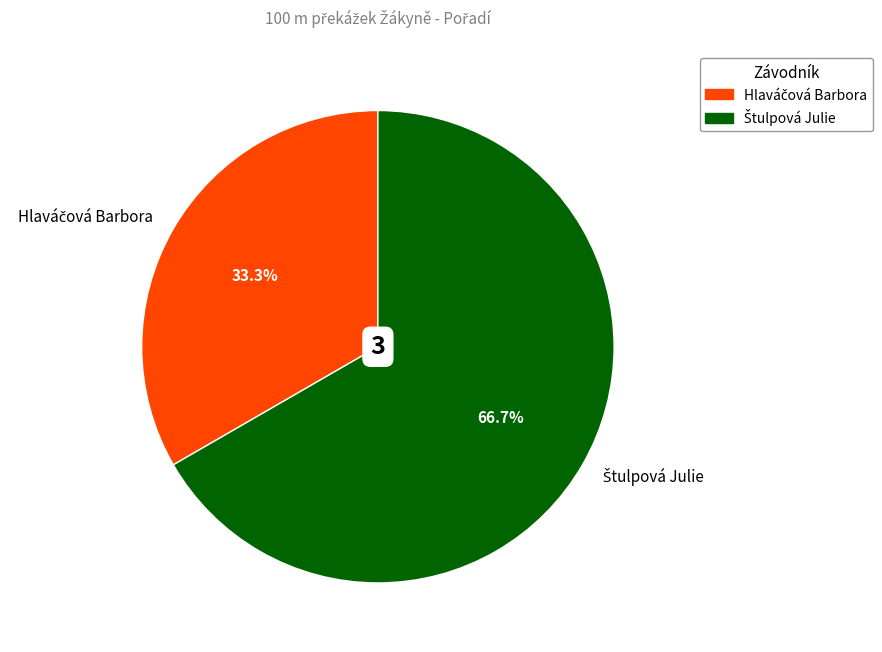

Does any single category account for the majority?

Yes